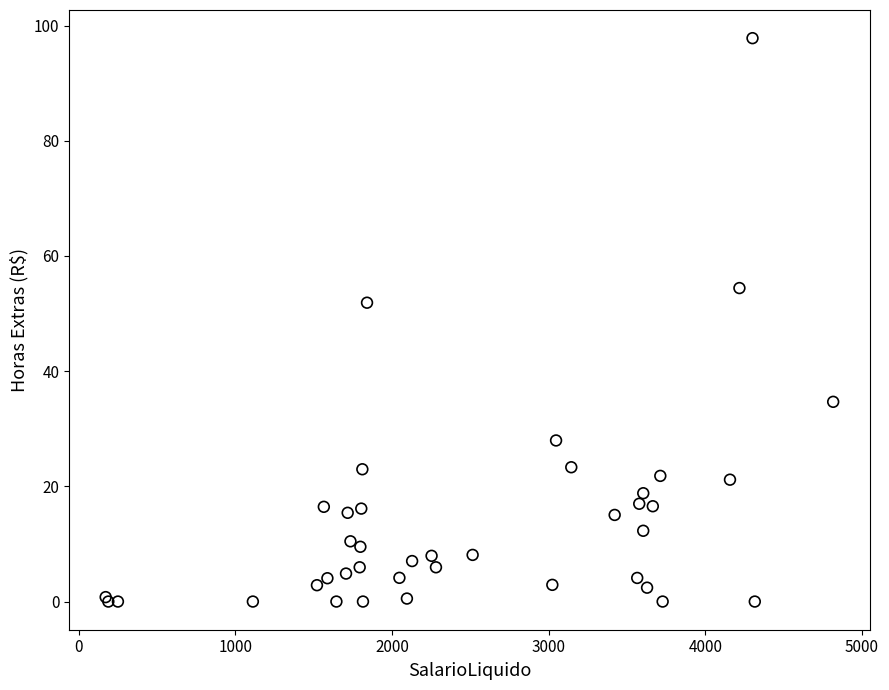

What Y value in the scatter plot is closest to 48?

51.9